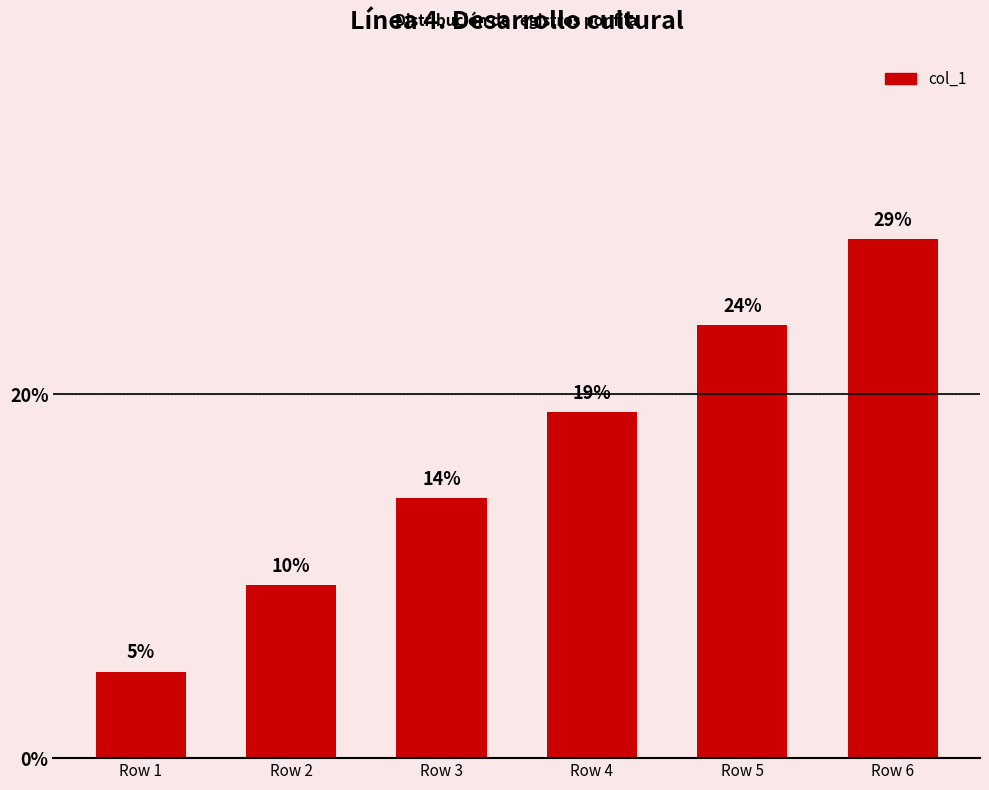

How many bars are there in total?

6